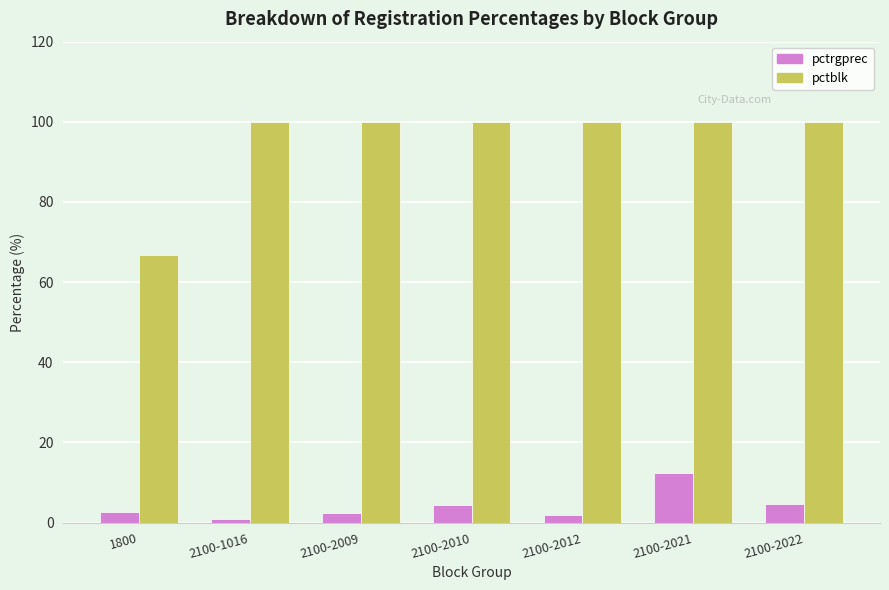

Is it true that pctblk equals 31.1 at 2100-2022?

False